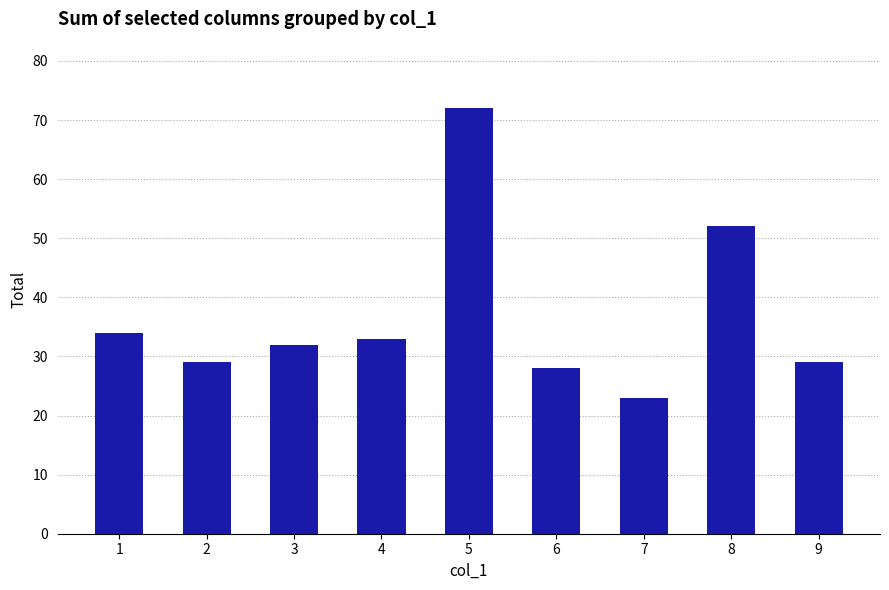

What is the average value?

37